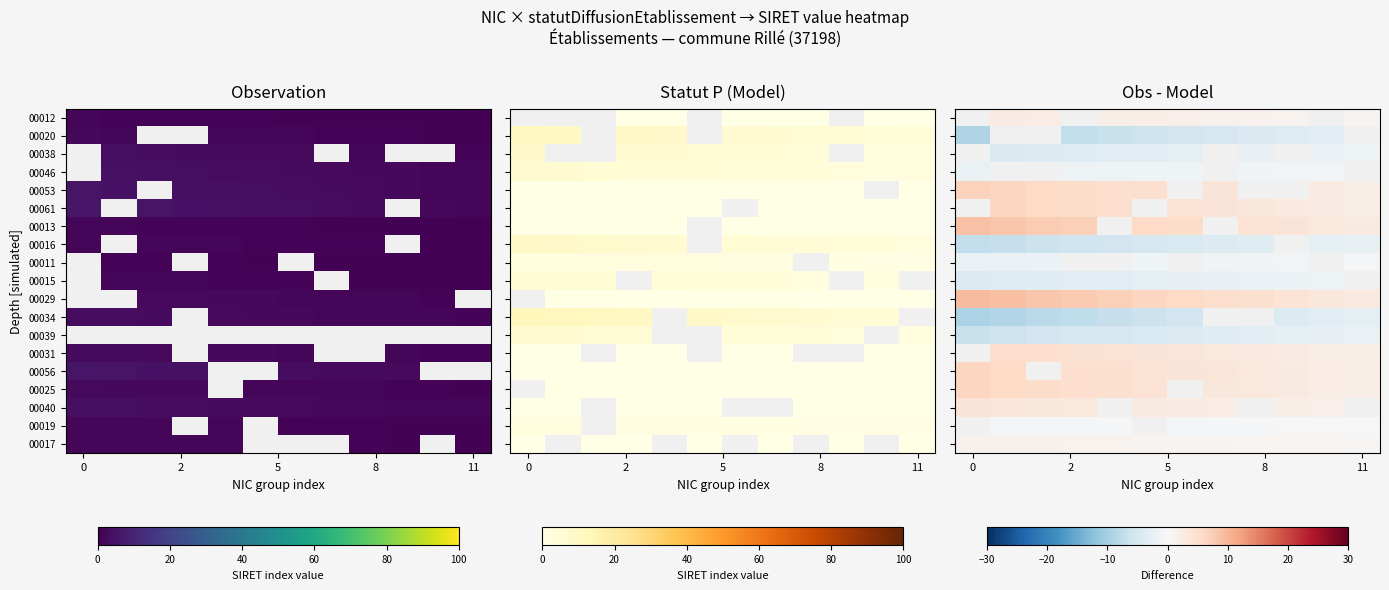

How many data points does each series have?

12